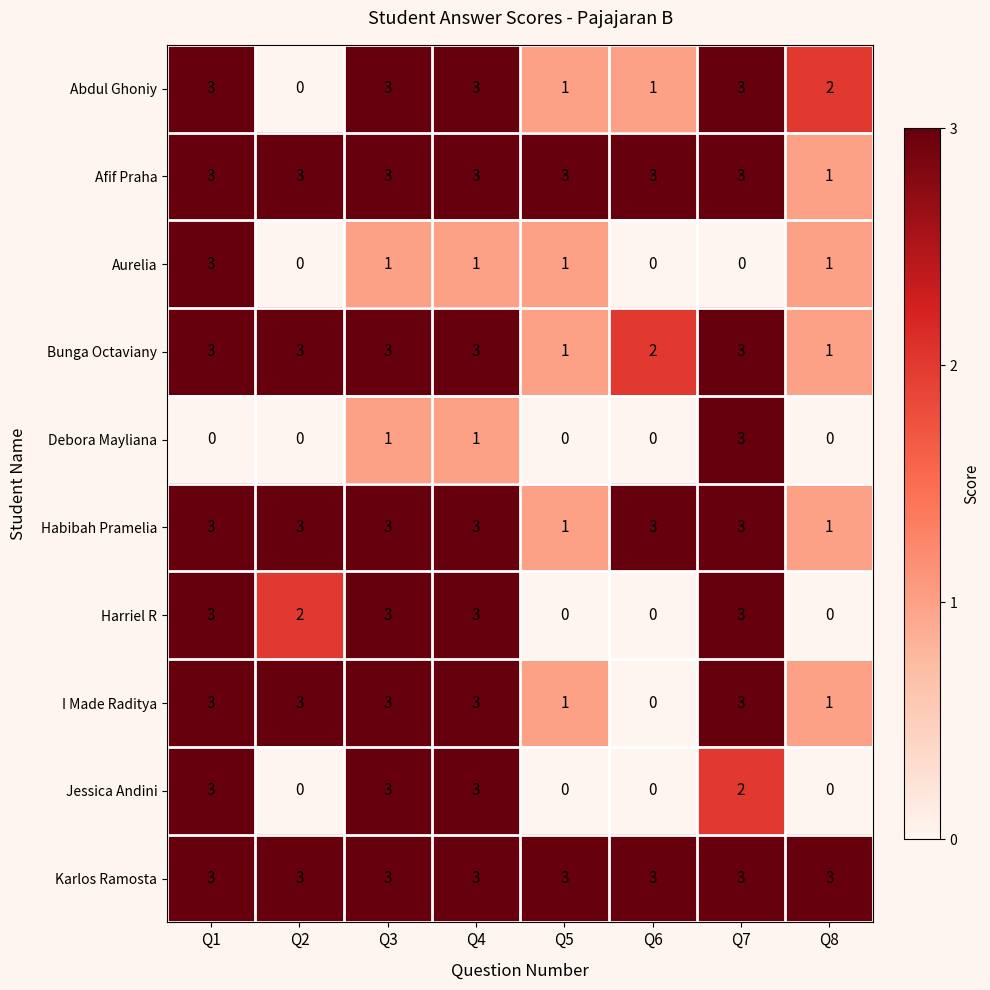

What is the difference between the highest and lowest values at Q6?

3